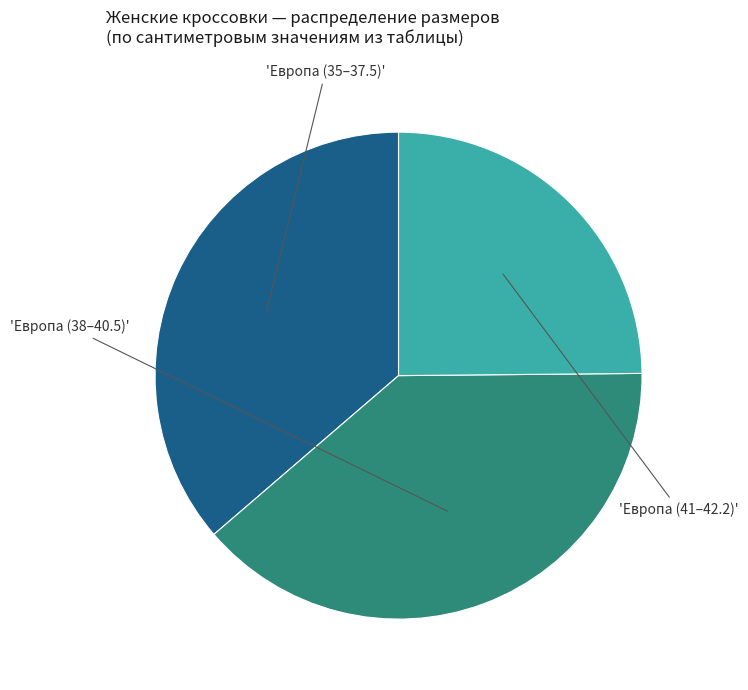

Is there any slice that represents more than half of the pie?

No